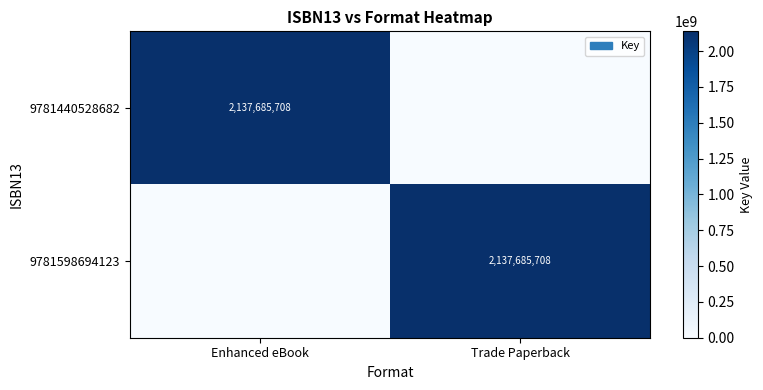

The value of 9781440528682 at Enhanced eBook is 3220121890. True or false?

False